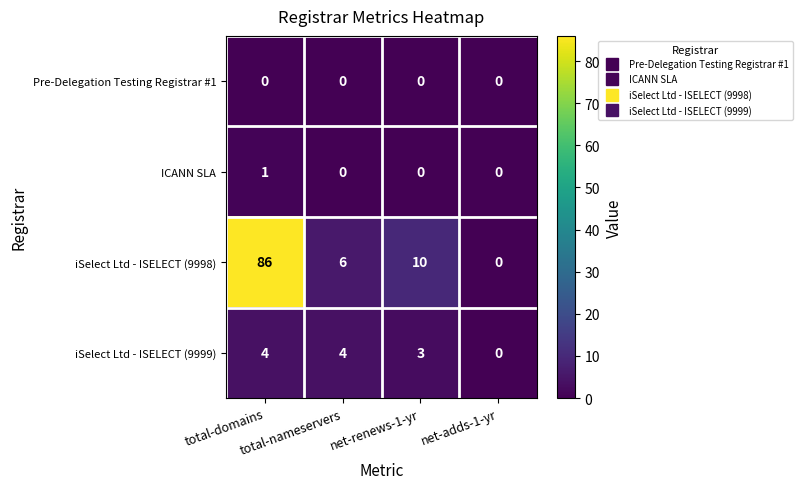

Which series has the widest spread of values?

iSelect Ltd - ISELECT (9998)